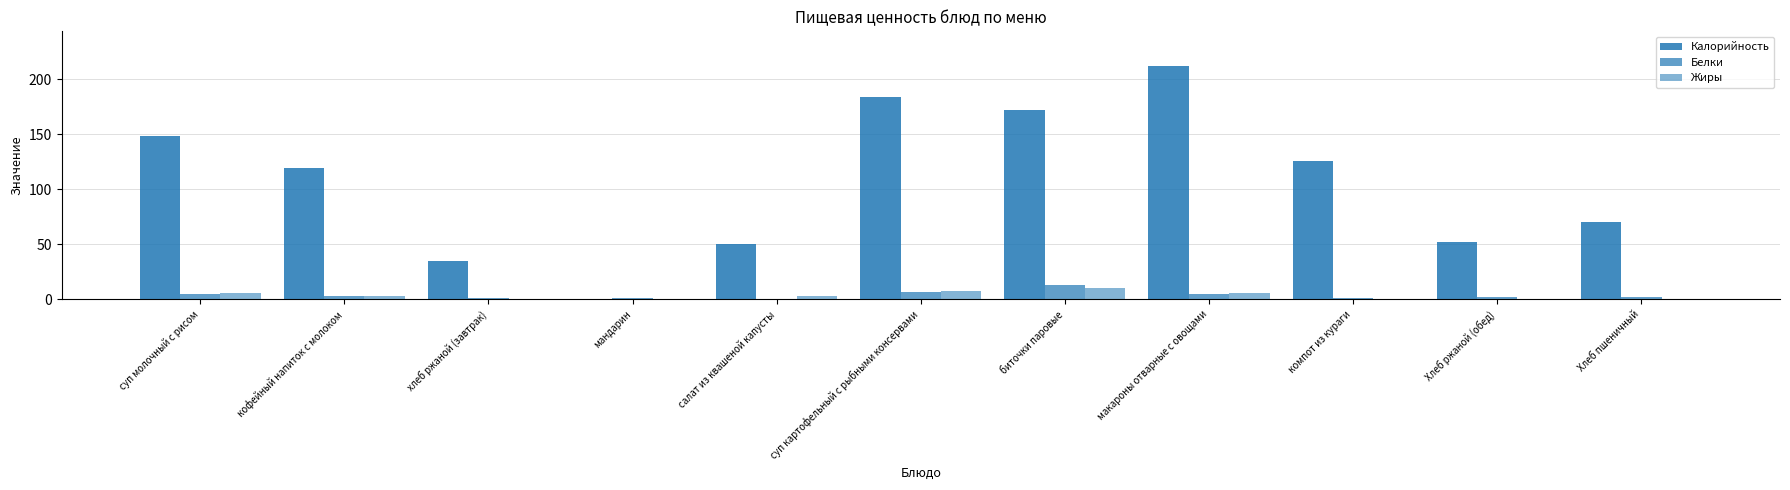

List the labels in order of Белки value, largest first.

биточки паровые, суп картофельный с рыбными консервами, макароны отварные с овощами, суп молочный с рисом, кофейный напиток с молоком, Хлеб ржаной (обед), Хлеб пшеничный, хлеб ржаной (завтрак), мандарин, компот из кураги, салат из квашеной капусты